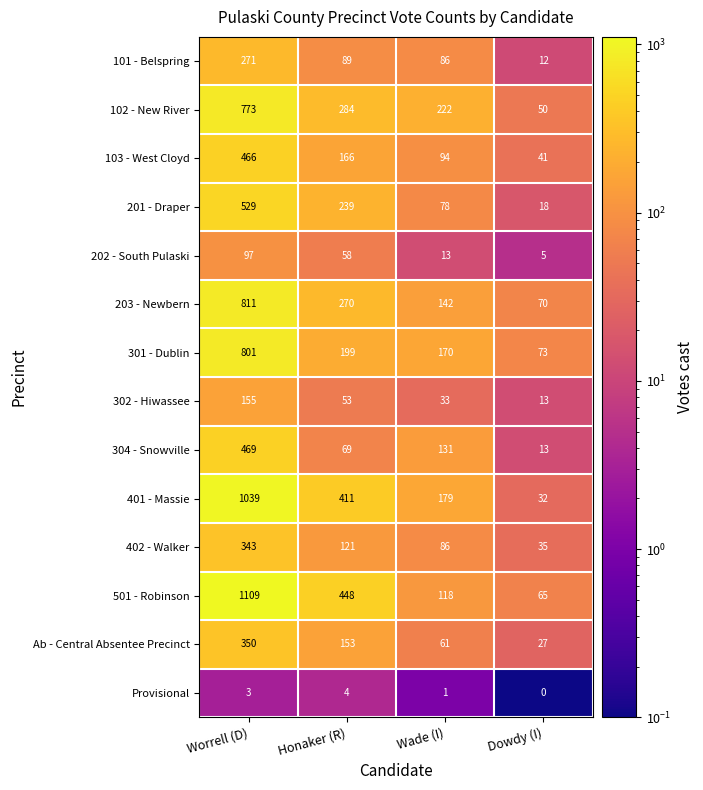

What is the sum of all 304 - Snowville values?

682